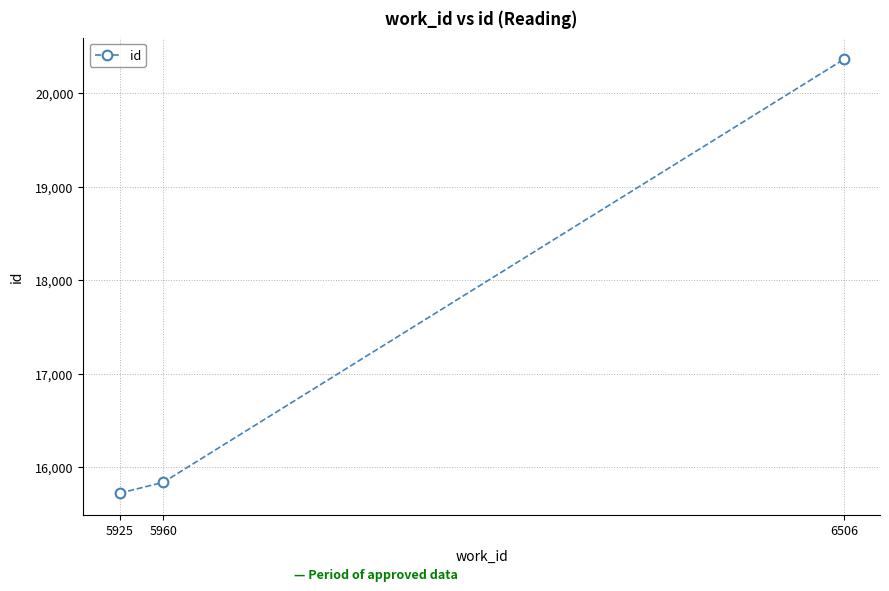

What is the sum of all values?

51925.8